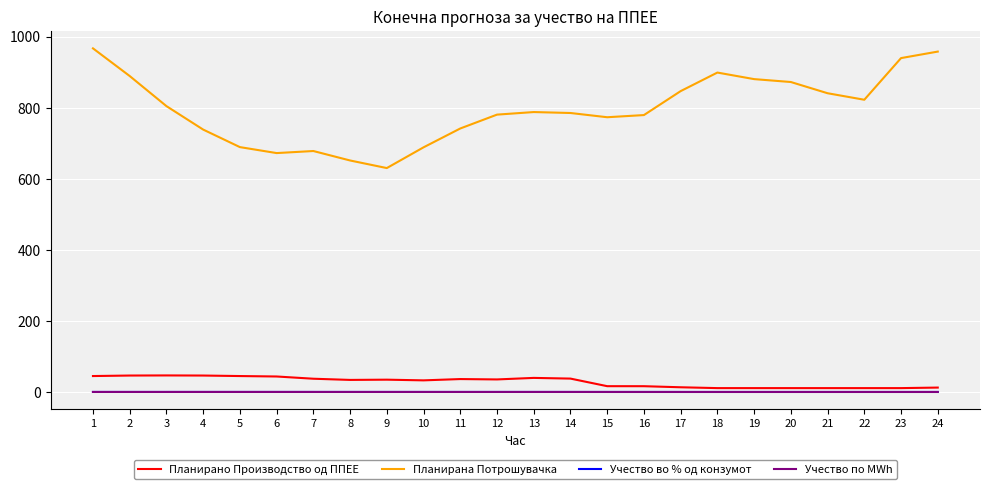

How many lines are shown in the chart?

4